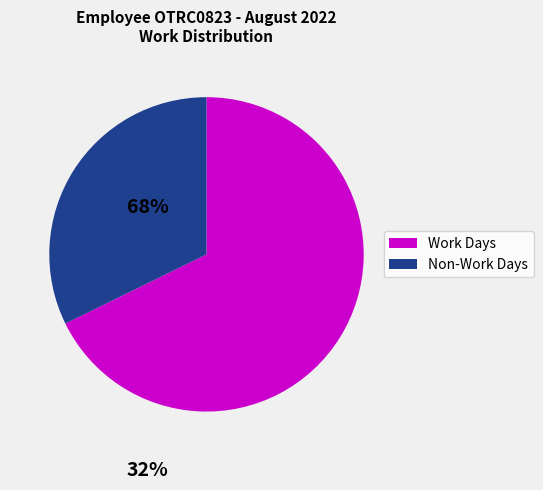

Is there a majority slice in this chart?

Yes